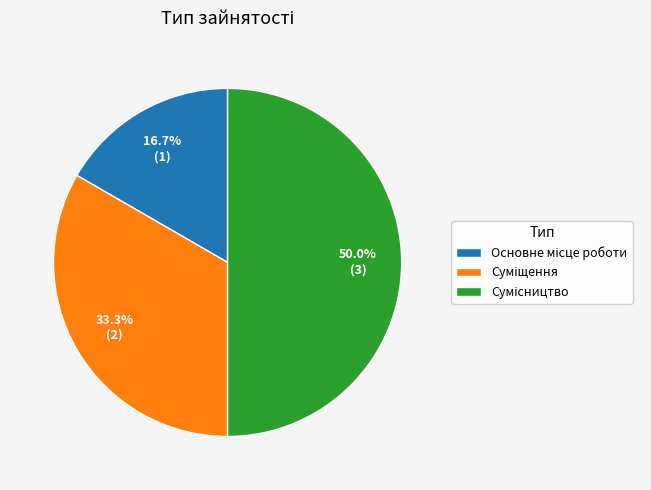

Combined, what portion of the pie is Сумісництво and Основне місце роботи?

66.7%